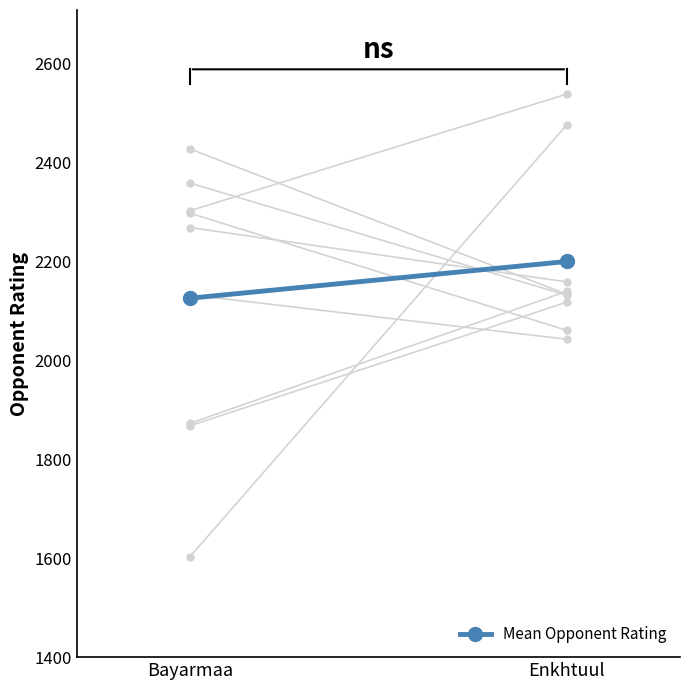

Rank the categories by value from lowest to highest.

Bayarmaa, Enkhtuul